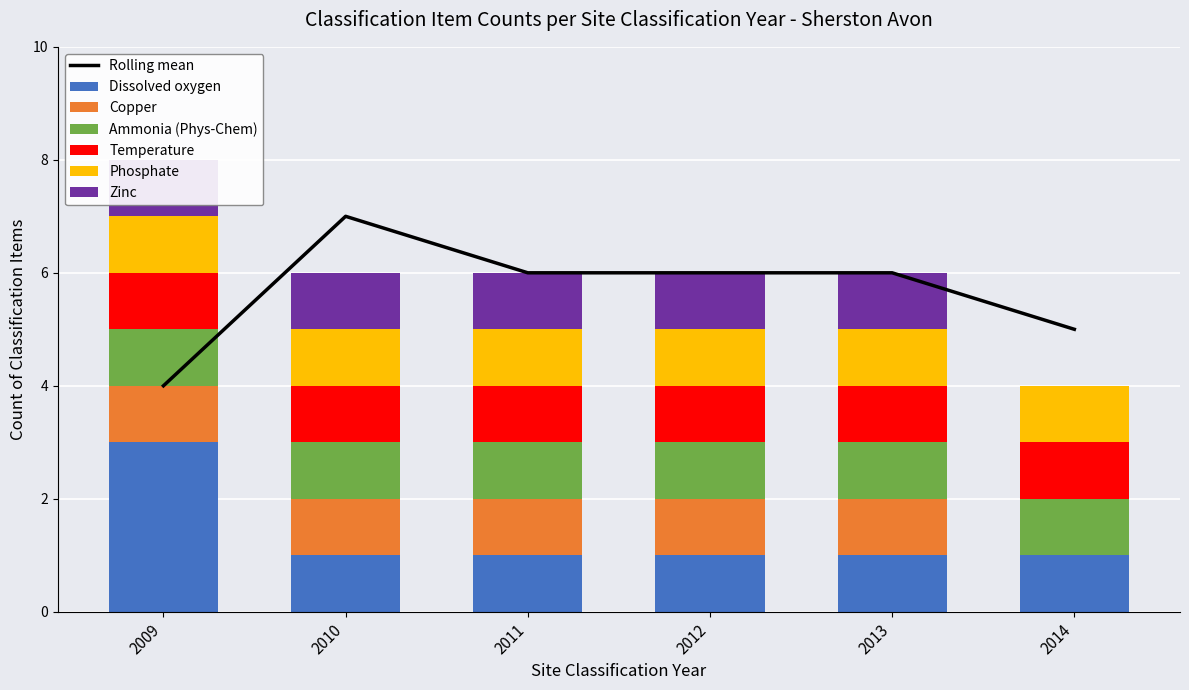

Which series has the largest total across all categories?

Dissolved oxygen